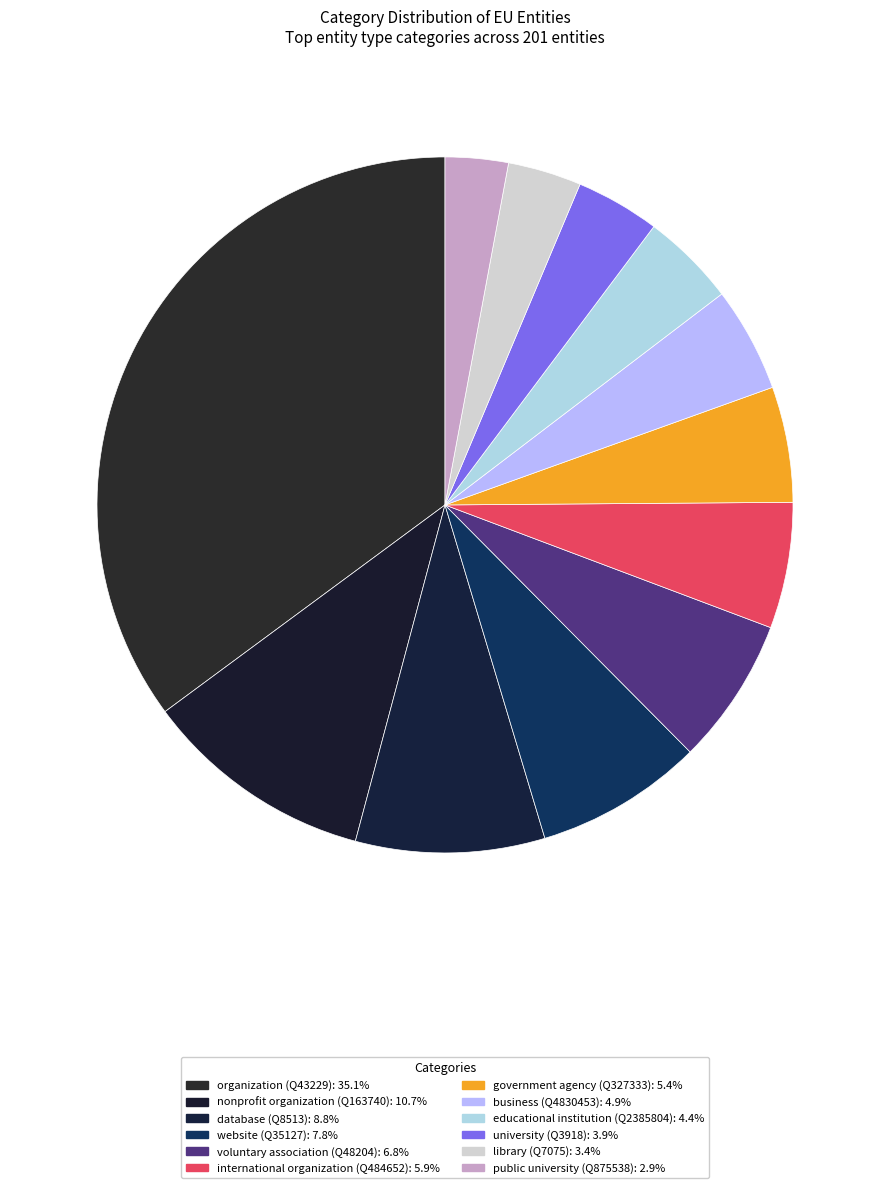

Count the number of slices in the pie.

12